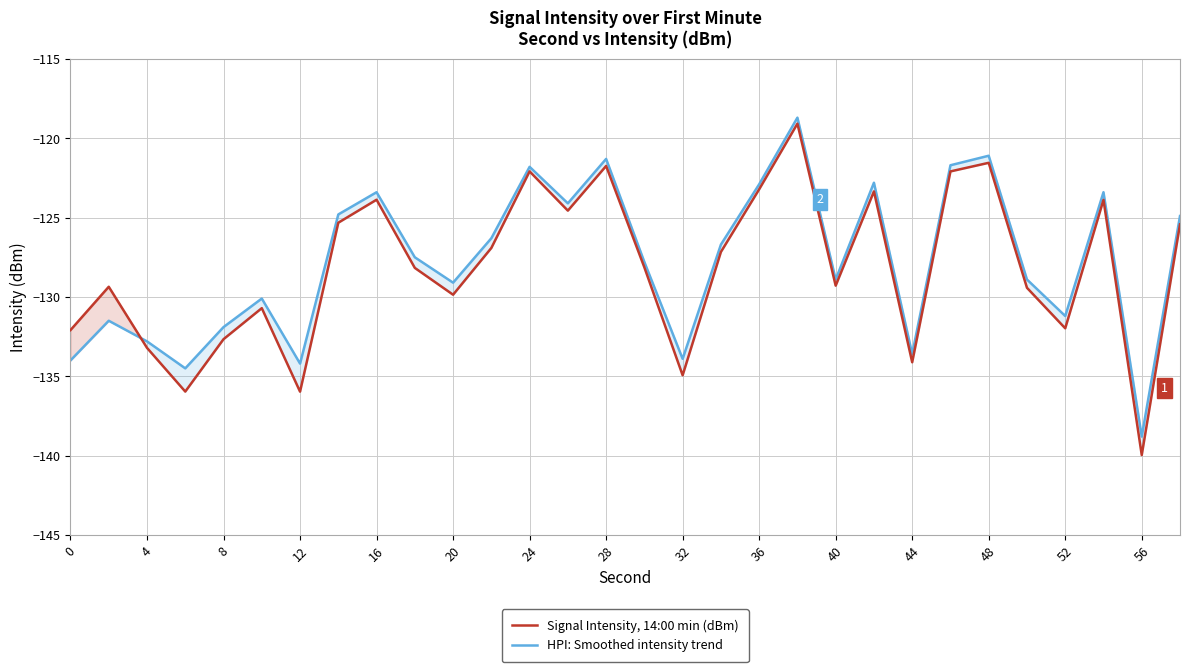

Which series has the widest spread of values?

Signal Intensity, 14:00 min (dBm)